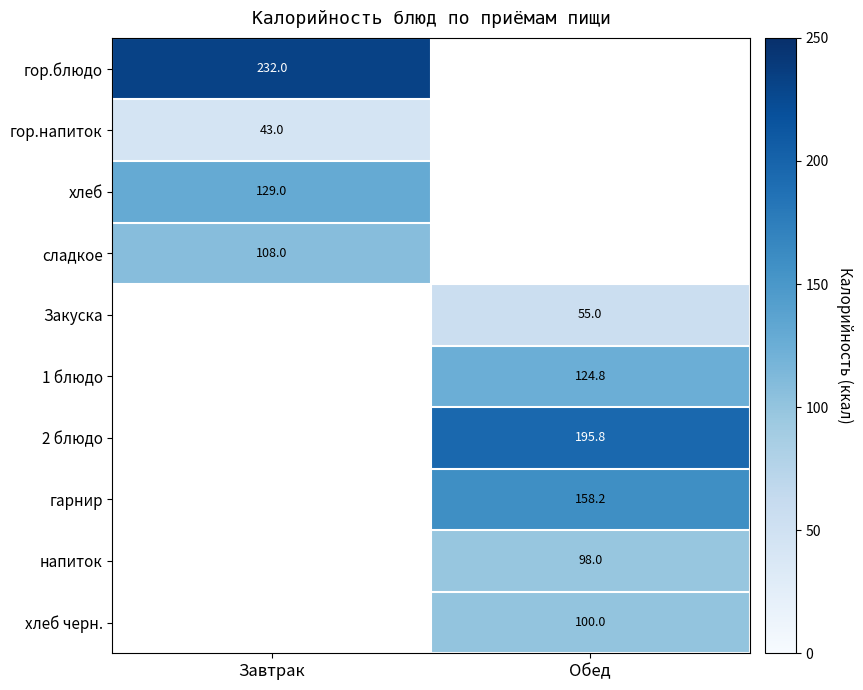

True or false: 1 блюдо has a value of 124.8 at Обед.

True